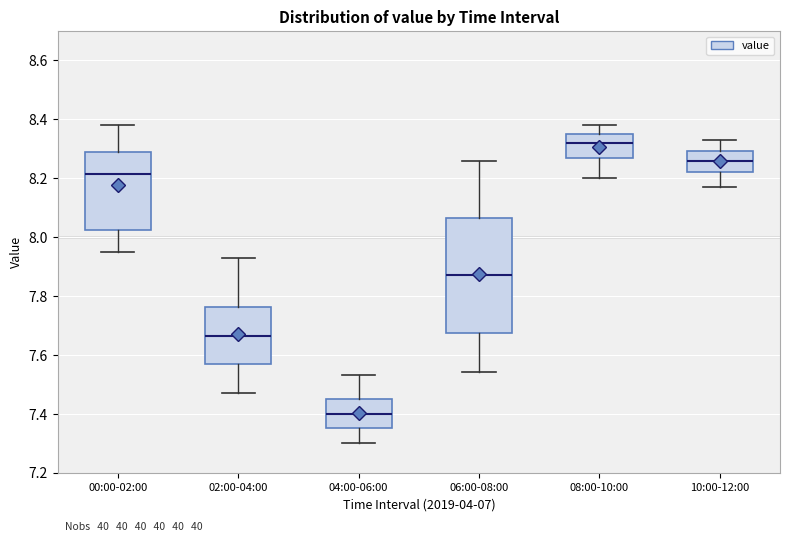

Which box has the lowest median line?

04:00-06:00